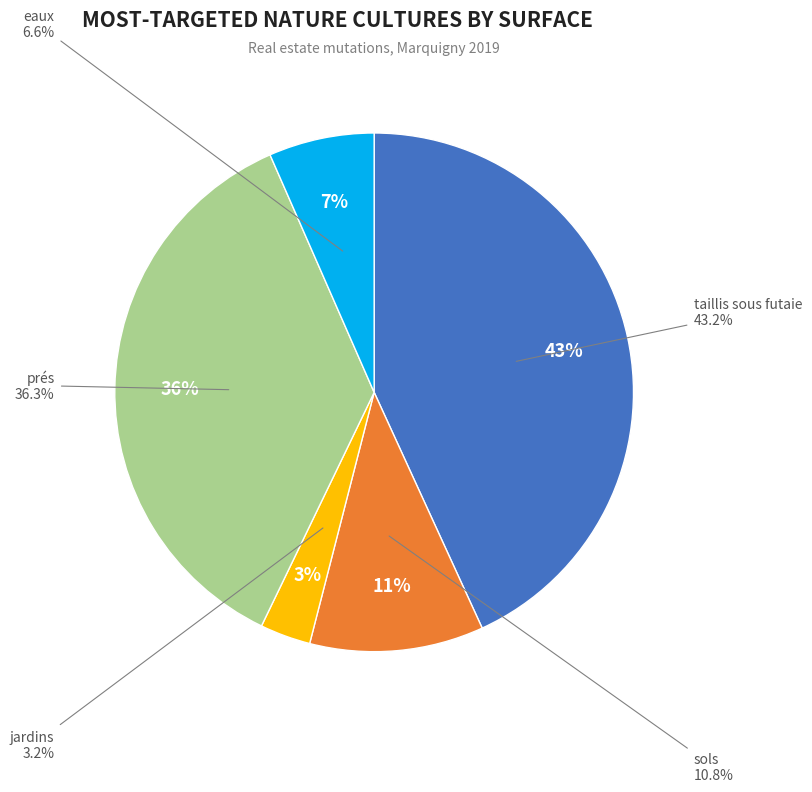

True or false: 2019-96279 accounts for 1% of the total.

False